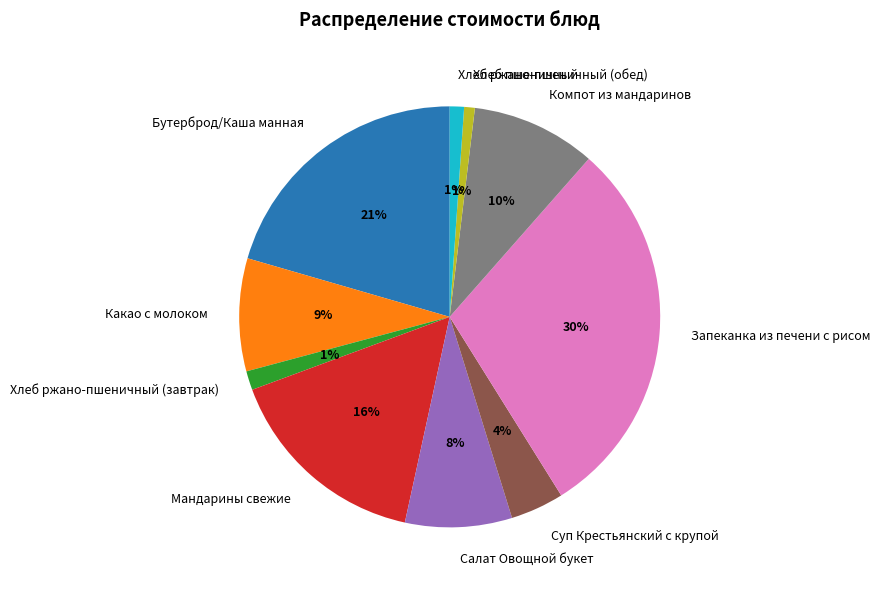

Which slice is the largest?

Запеканка из печени с рисом